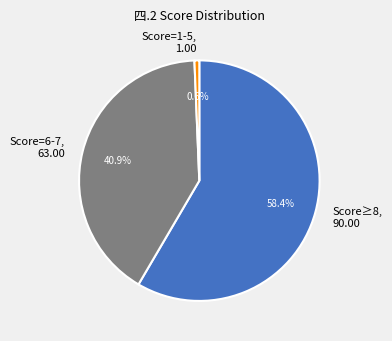

Between Score≥8, 90.00 and Score=6-7, 63.00, which is larger?

Score≥8, 90.00